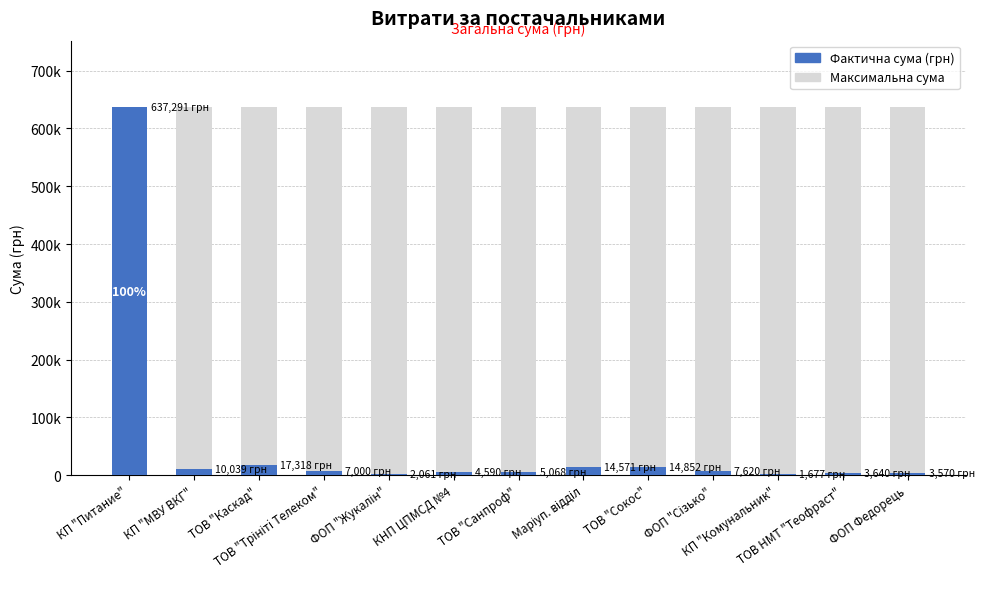

At which label is the value closest to 319484?

ТОВ "Каскад"